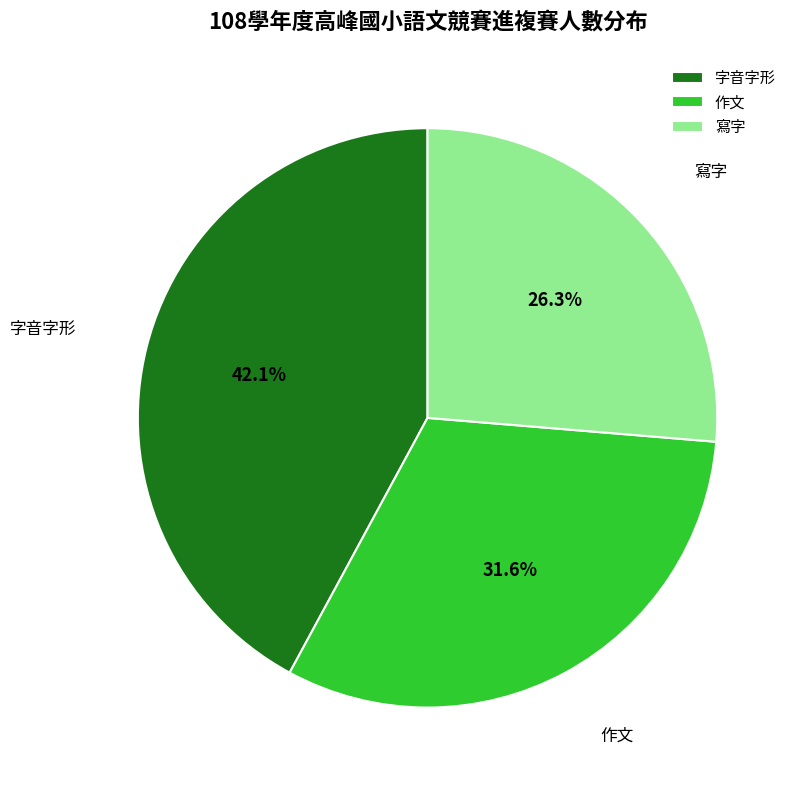

What is the ratio of the value at 作文 to the value at 字音字形?

0.8